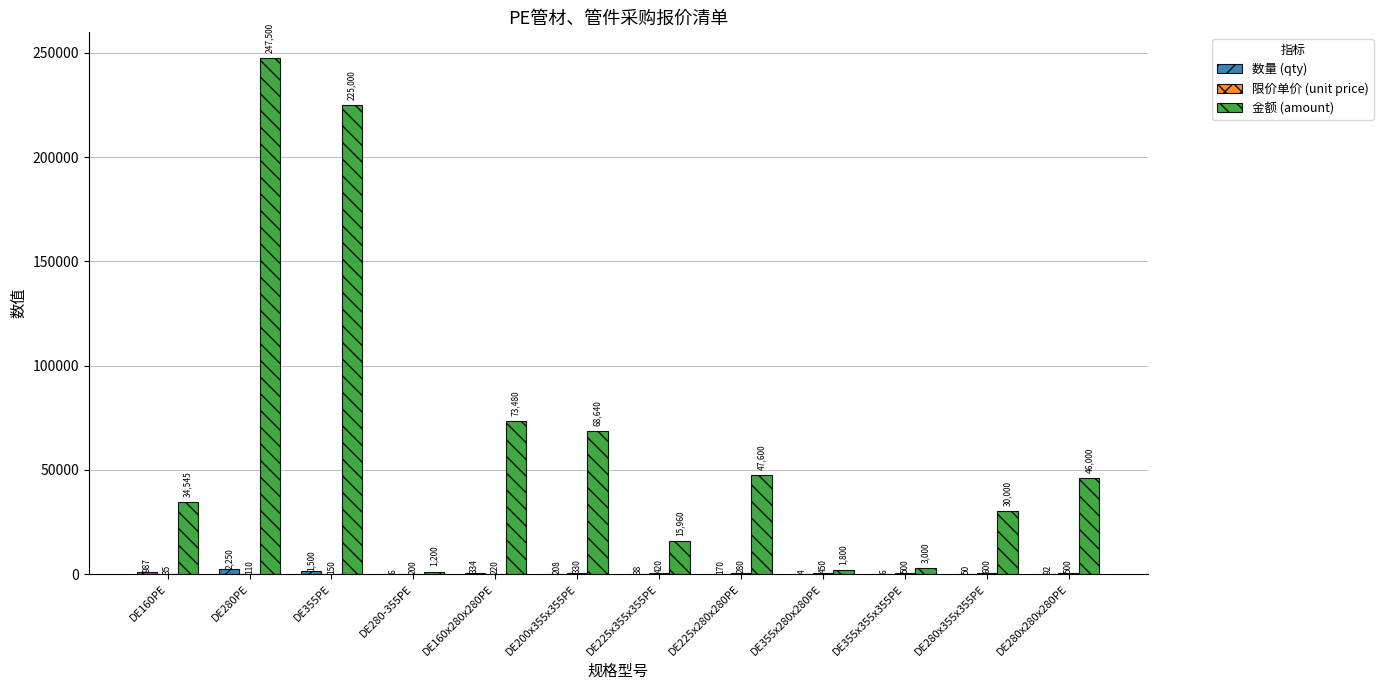

What value does the 金额 (amount) series have at DE225x355x355PE, to the nearest 10?

15960